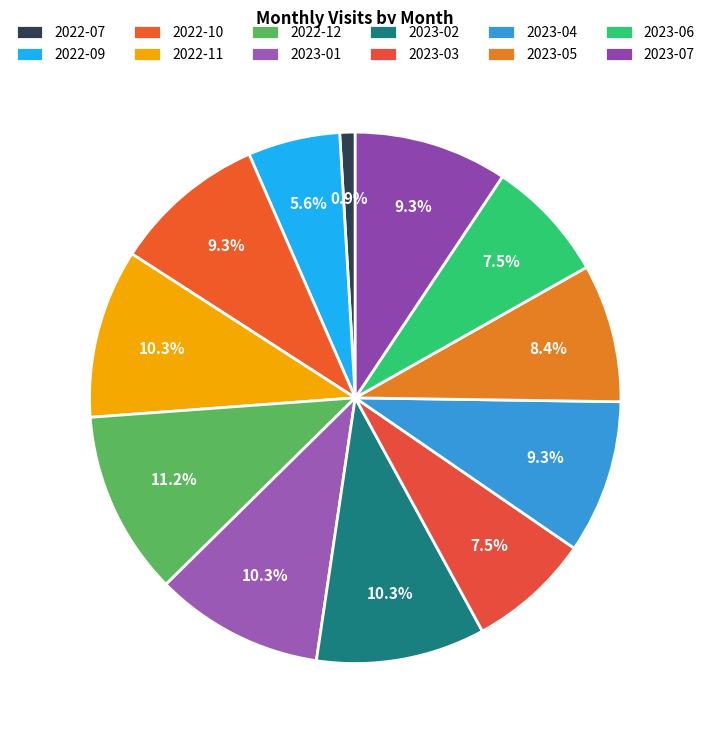

How much of the chart is everything except 2023-05?

91.6%